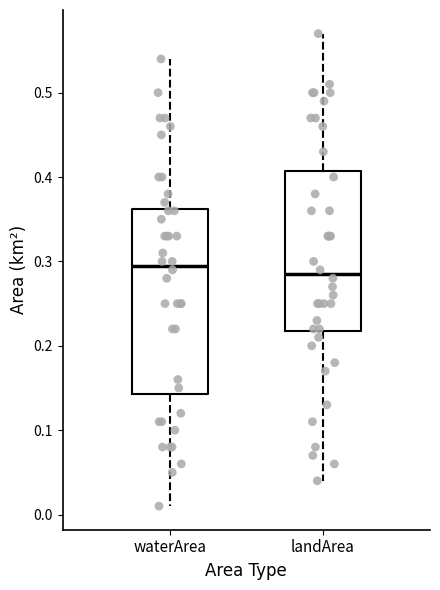

Which box is the tallest, from its lower edge to its upper edge?

waterArea